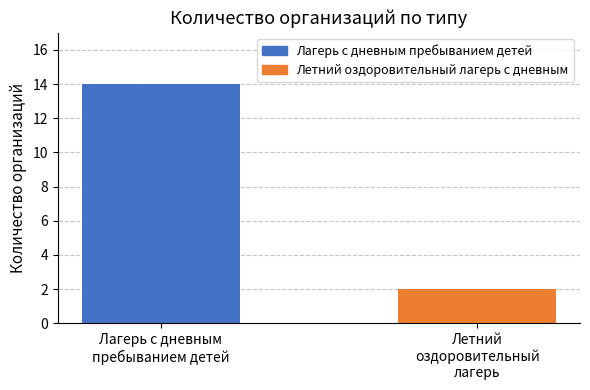

What is the maximum value shown in the chart?

14